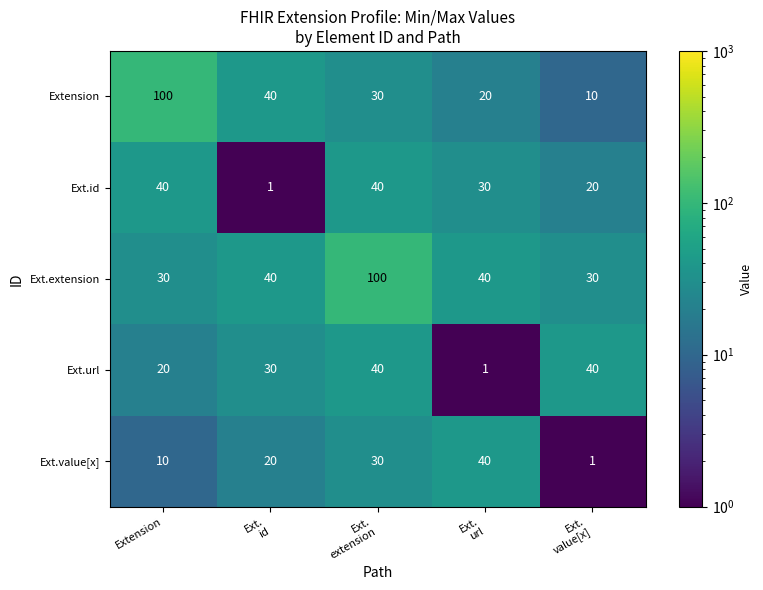

Which series has the widest spread of values?

Extension